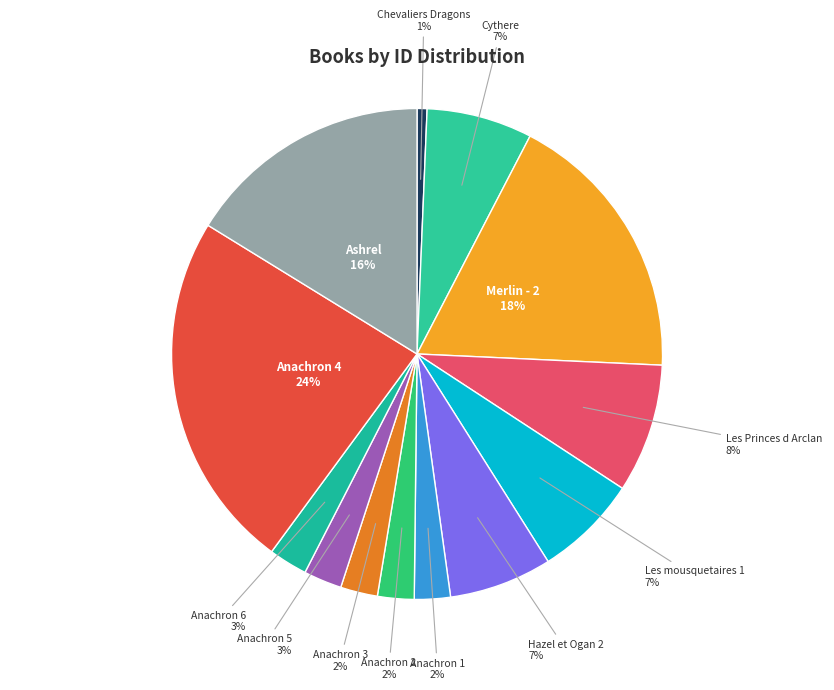

Combined, do Cythere 7% and Anachron 4 24% account for over 50%?

No